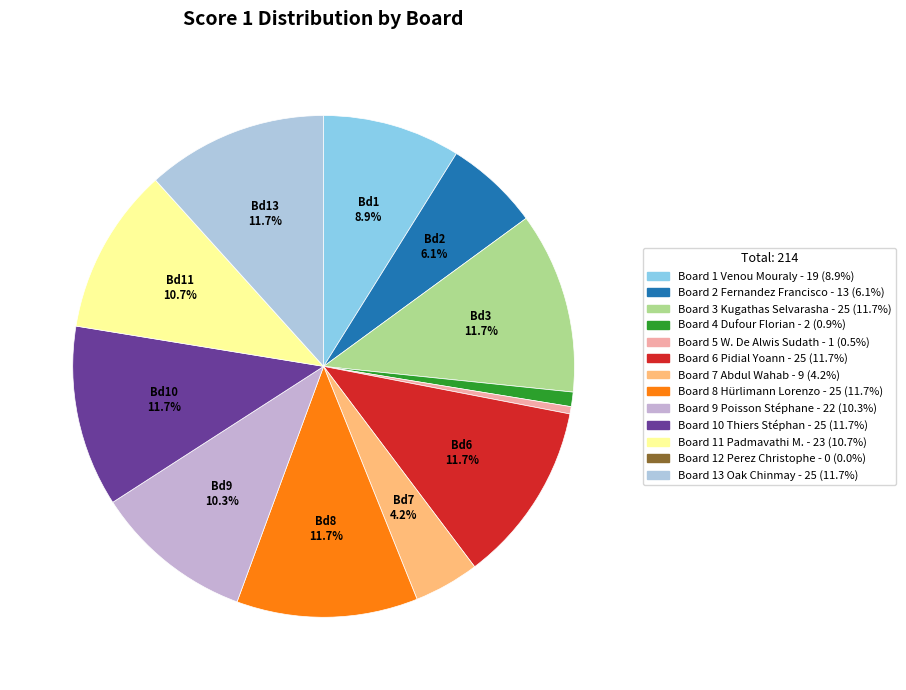

What is the largest slice in the pie chart?

Board 3
Kugathas Selvarasha